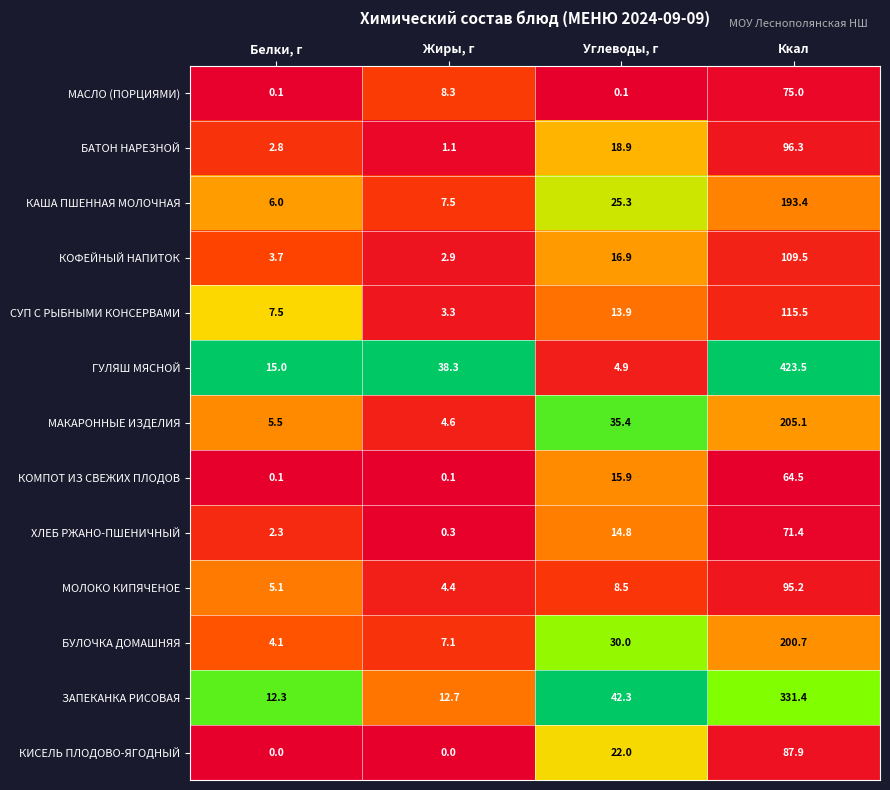

What is the approximate value of БАТОН НАРЕЗНОЙ at Жиры, г?

1.1